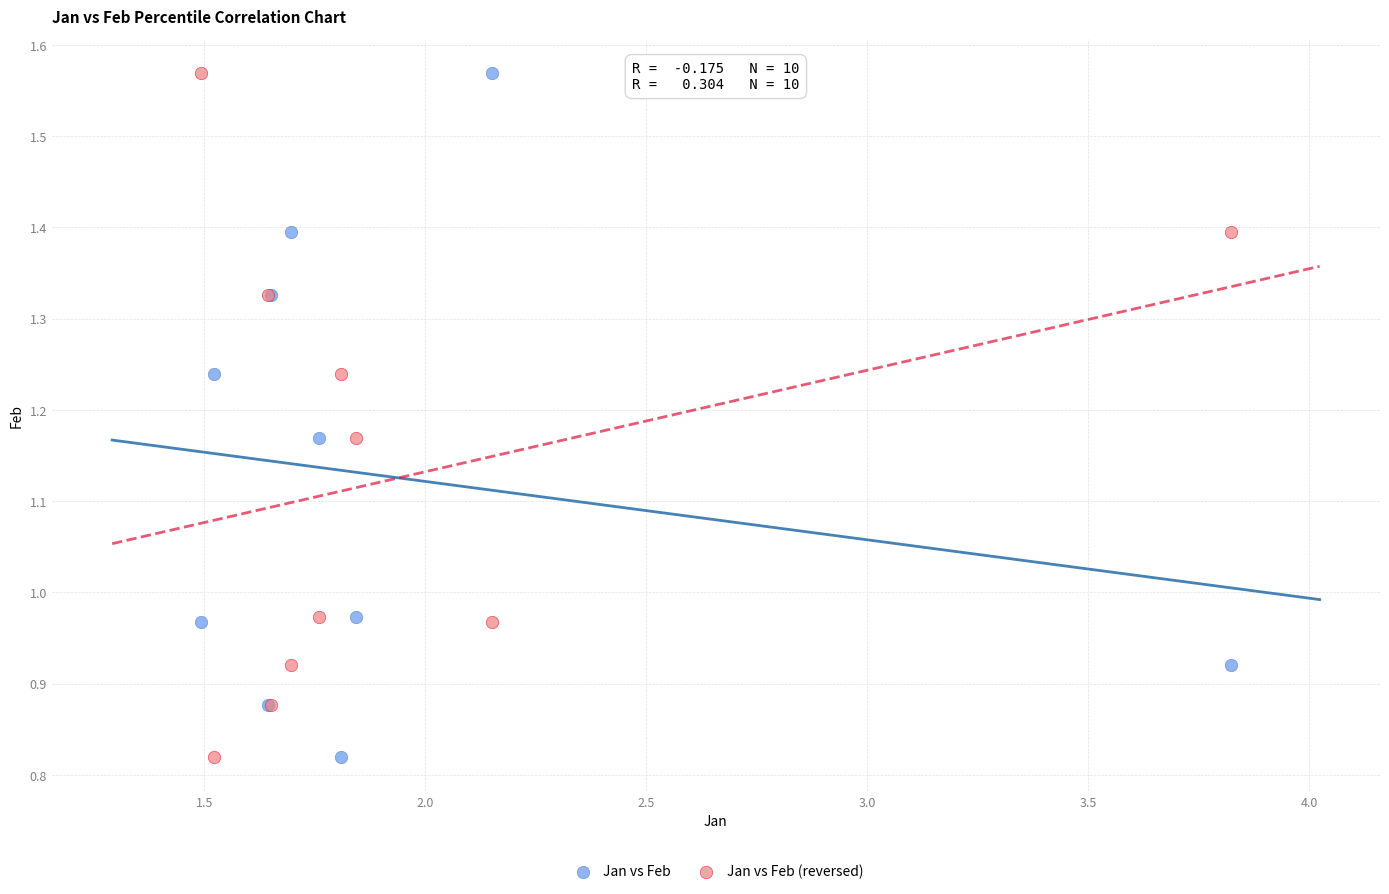

What is the X range (max minus min) for the scatter plot?

2.3